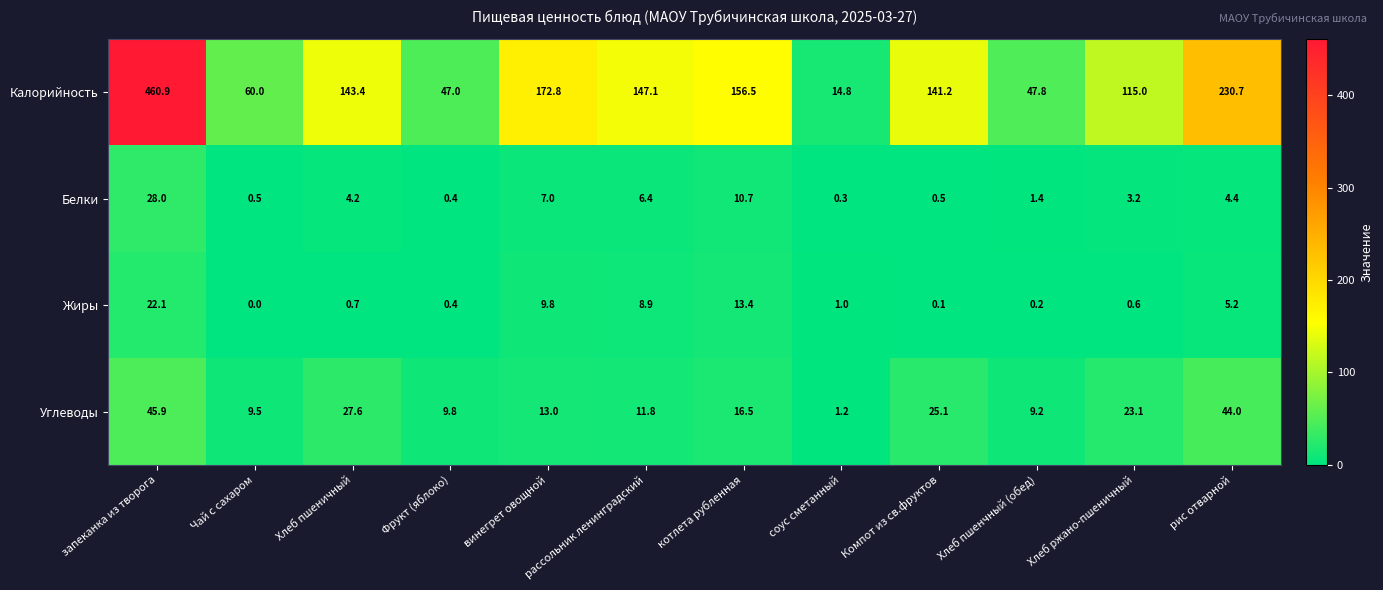

Count the number of data series in this chart.

4